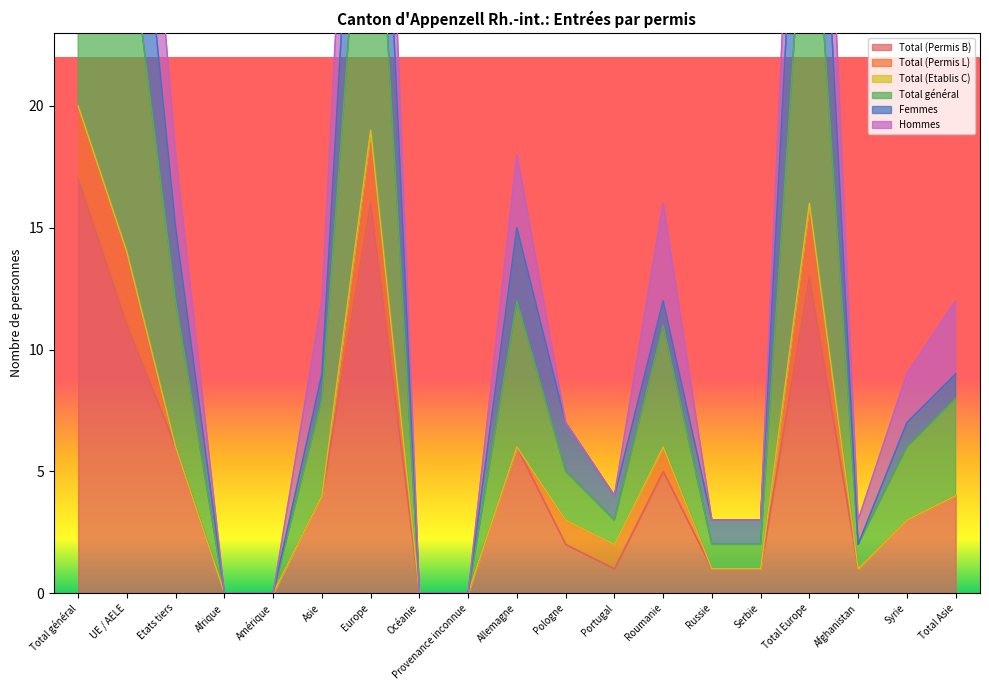

What is the difference between the maximum and minimum values in the Femmes series?

50